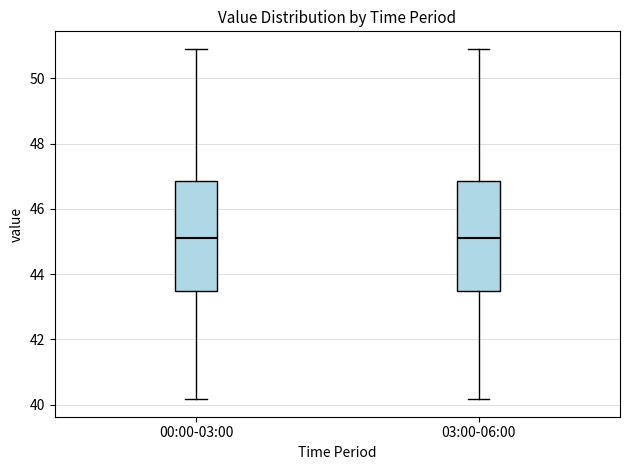

Reading left to right, transcribe this box plot: for each box, give where its median line is, the range the box spans, and where its two whiskers end, as read against the y-axis. The values are not printed on the chart, so give them approximately, as read against the axis.

00:00-03:00: median 45.2, box 43.4 to 46.8, whiskers 40.2 to 51.0
03:00-06:00: median 45.2, box 43.4 to 46.8, whiskers 40.2 to 51.0